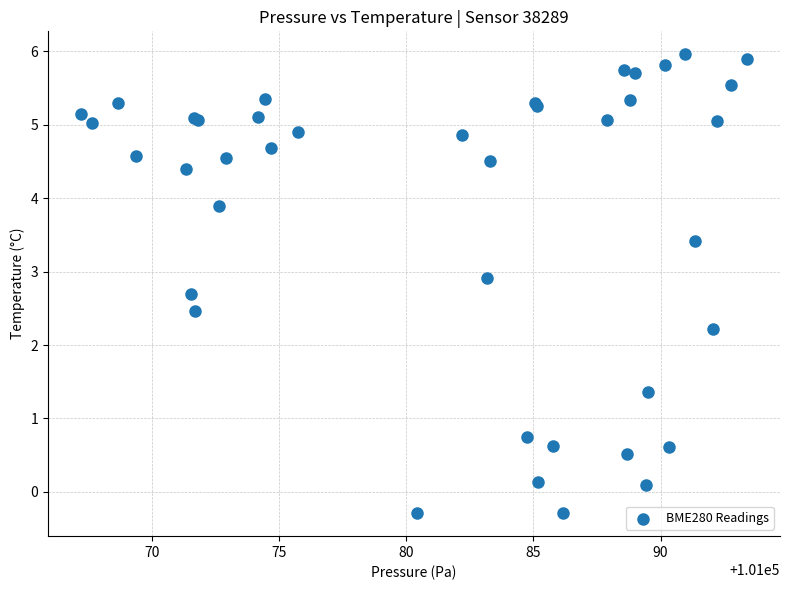

What Y value in the scatter plot is closest to 2?

2.2